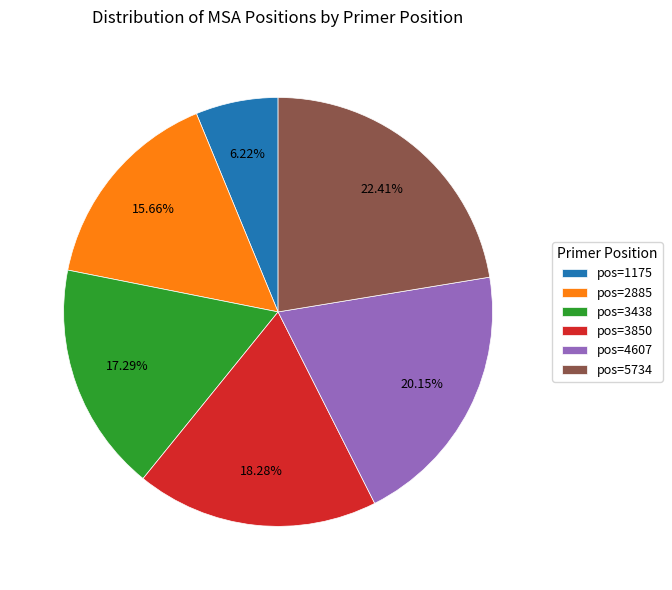

Is the sum of pos=1175 and pos=4607 greater than half?

No